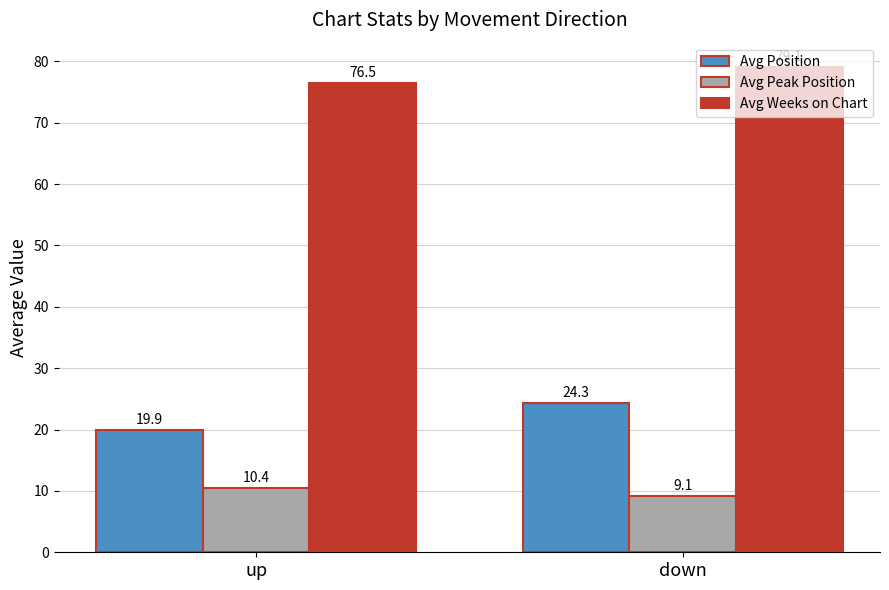

Which series has the largest range (max minus min)?

Avg Position